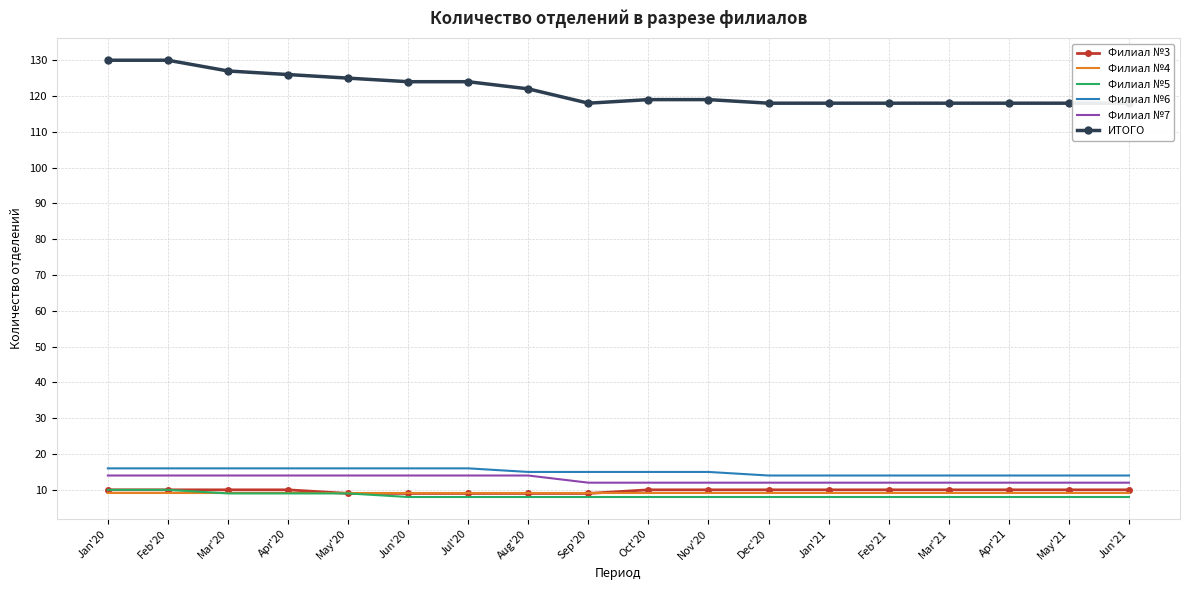

True or false: Филиал №3 and Филиал №5 intersect in this chart.

False